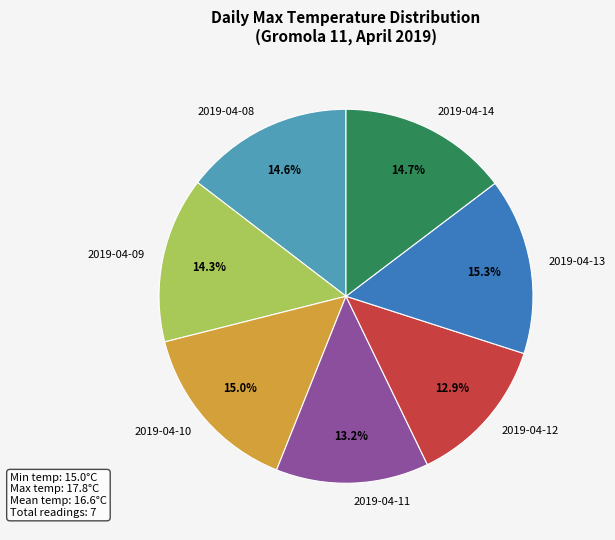

Approximately how many times larger is the value at 2019-04-09 compared to 2019-04-14?

1.0